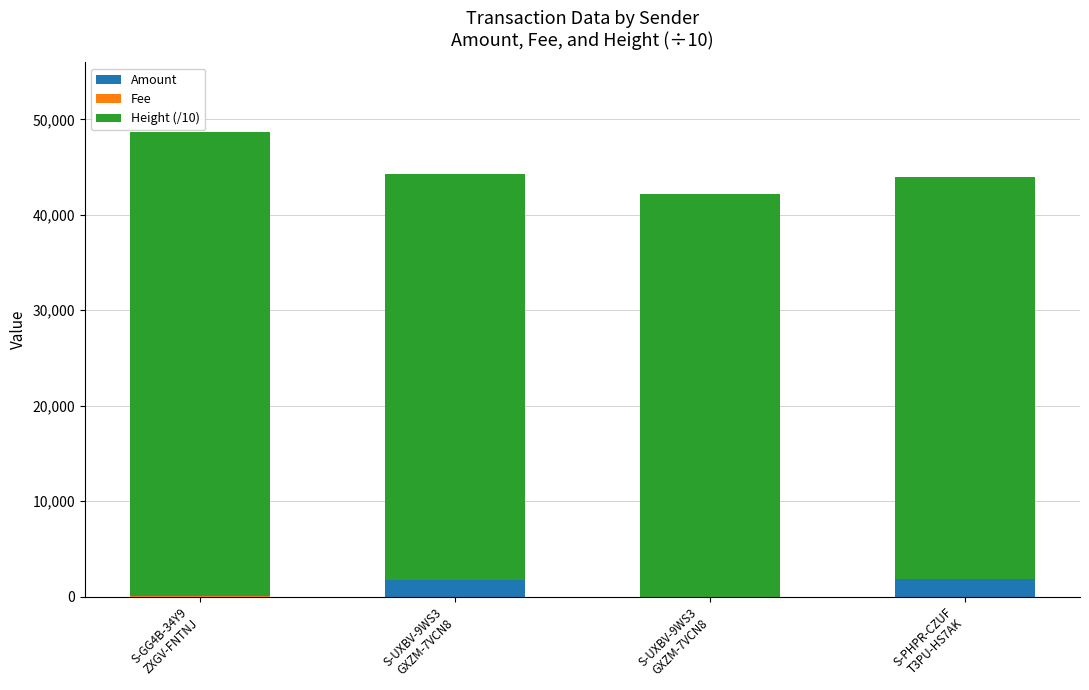

How many values in the Amount series exceed 1786?

2